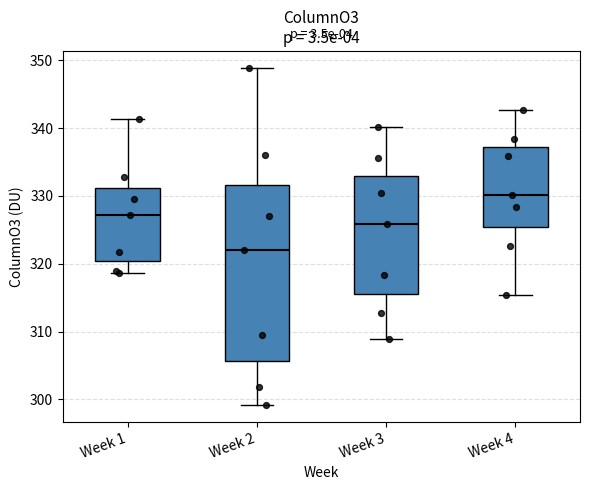

Which box is the tallest, from its lower edge to its upper edge?

Week 2